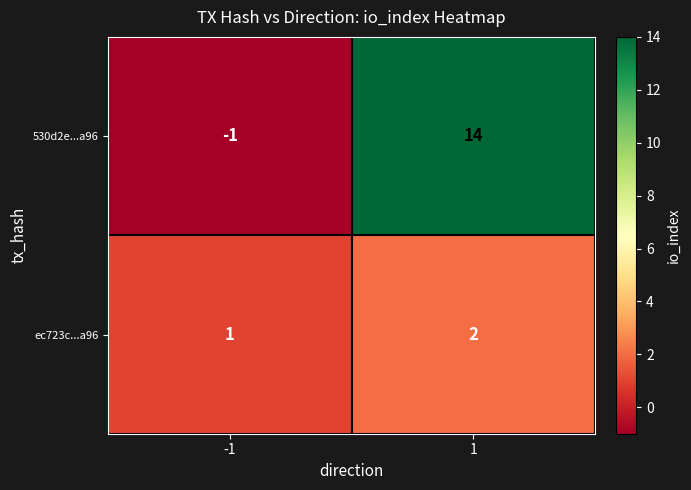

List the series in order of their overall mean, highest first.

530d2e...a96, ec723c...a96